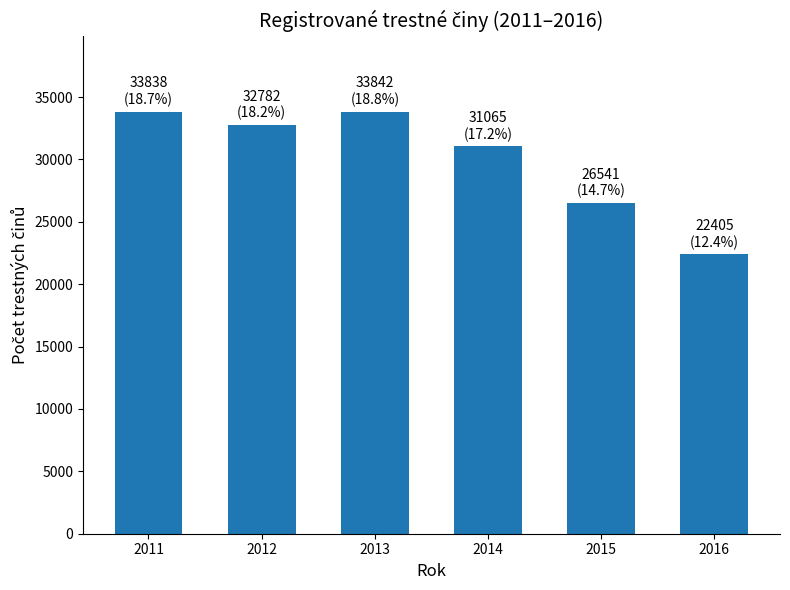

Which category has the lowest value across all series?

2016